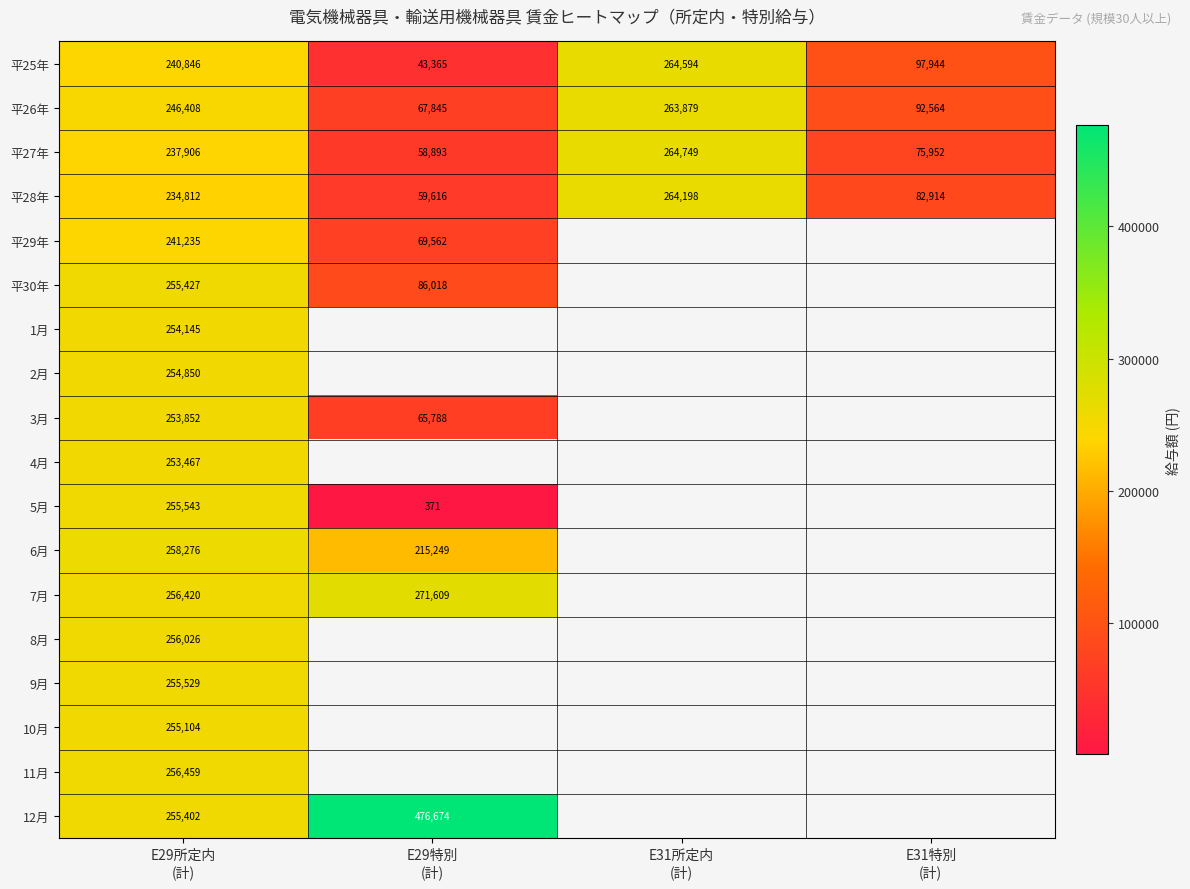

What is the maximum value for 平26年?

263879